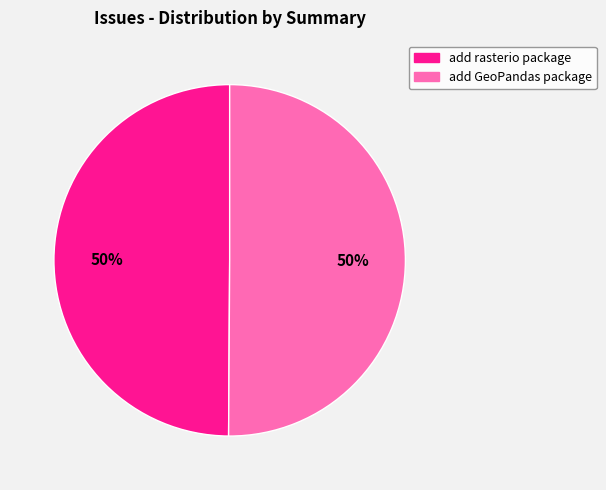

Is it true that add GeoPandas package is 50% of the pie?

True